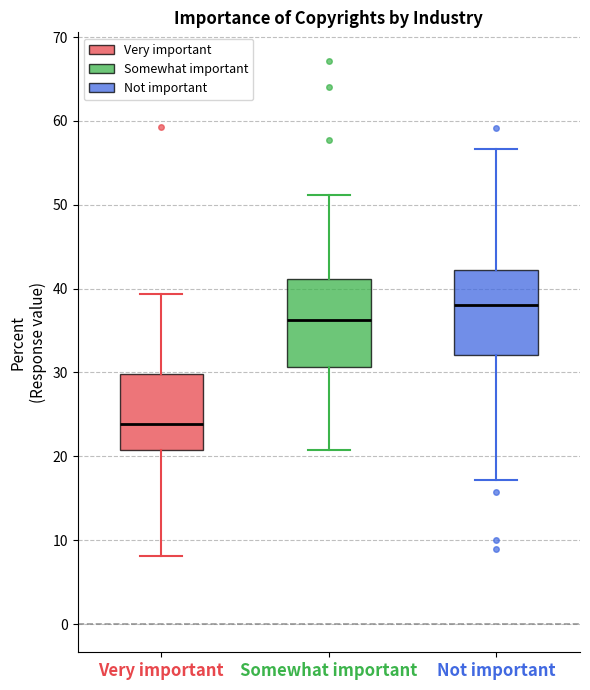

Reading left to right, transcribe this box plot: for each box, give where its median line is, the range the box spans, and where its two whiskers end, as read against the y-axis. The values are not printed on the chart, so give them approximately, as read against the axis.

Very important: median 24, box 21 to 30, whiskers 8 to 39
Somewhat important: median 36, box 31 to 41, whiskers 21 to 51
Not important: median 38, box 32 to 42, whiskers 17 to 57